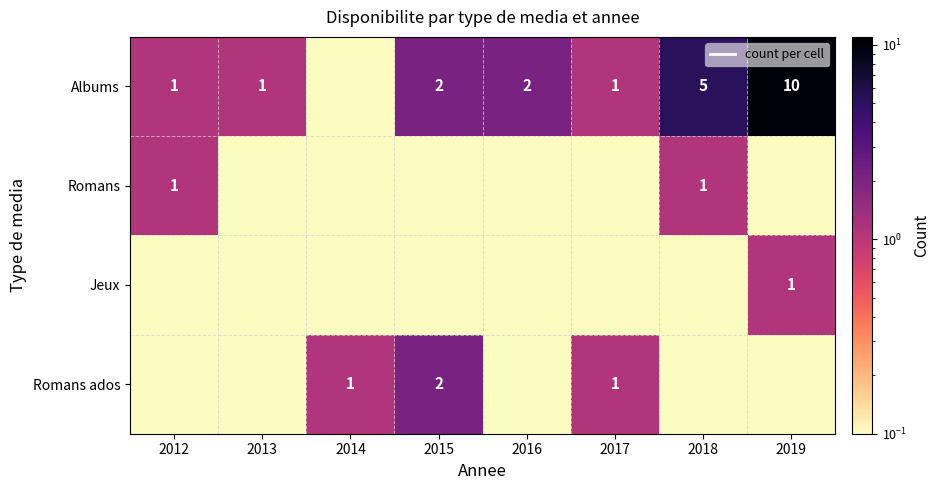

Which has a higher value, 2014 or 2015?

2015